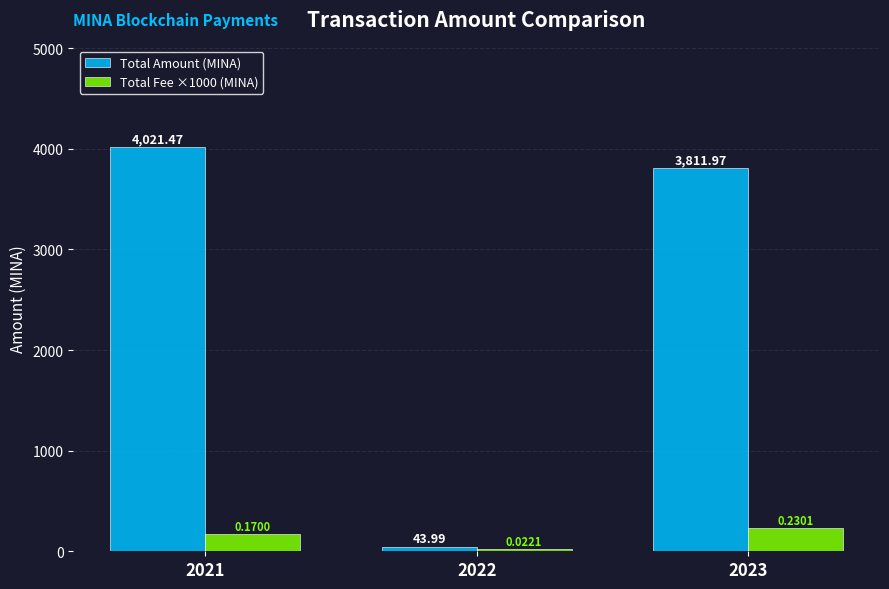

Reading left to right, what are all the values shown in this chart?

Total Amount (MINA): 2021=4021.5	2022=44.0	2023=3812.0
Total Fee ×1000 (MINA): 2021=170.0	2022=22.1	2023=230.1